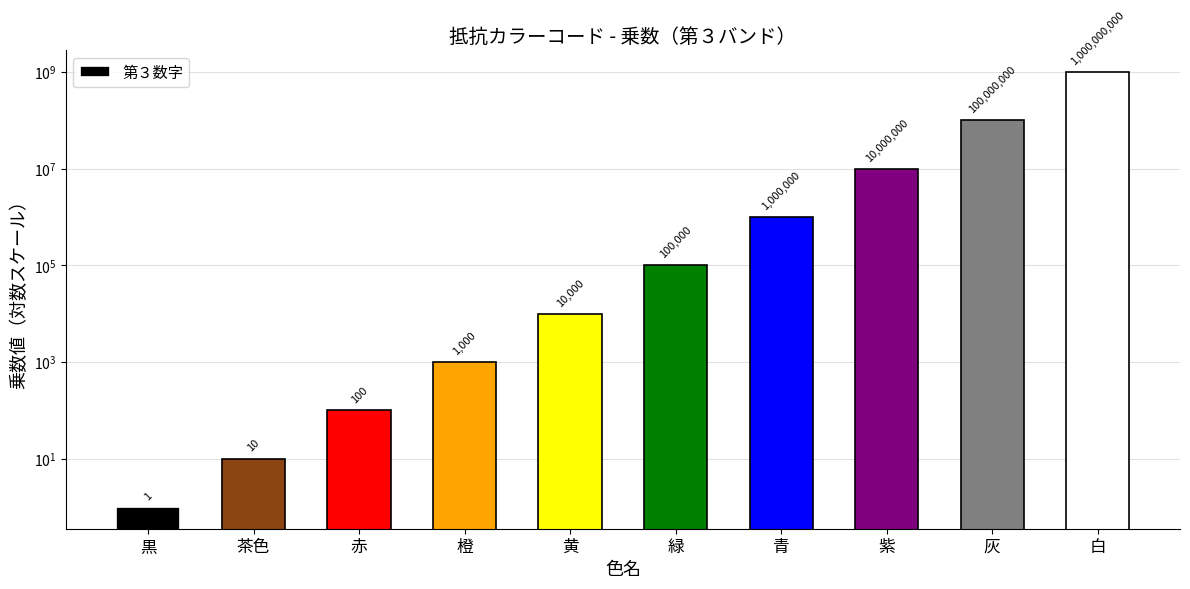

The chart shows a value of 100 at 赤. True or false?

True